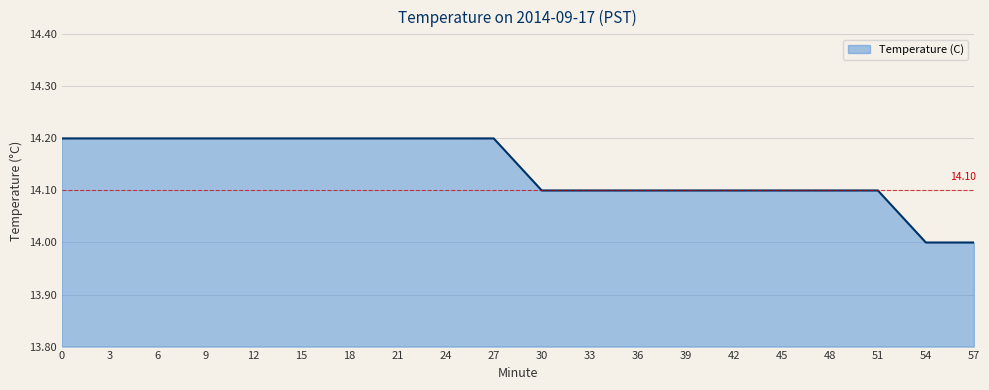

Between 42 and 24, which is larger?

24